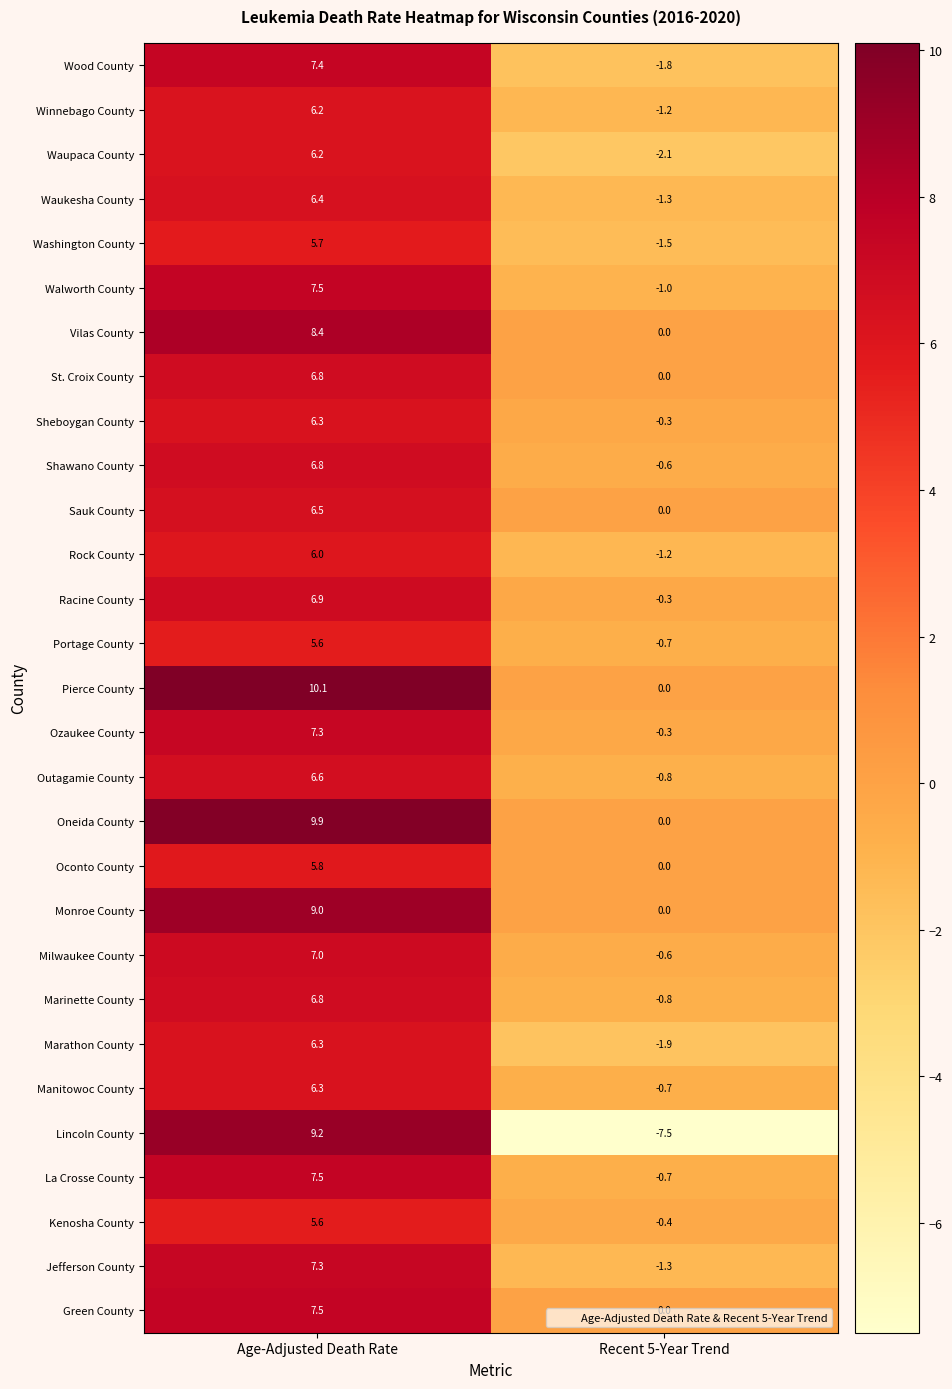

Count the number of data series in this chart.

29